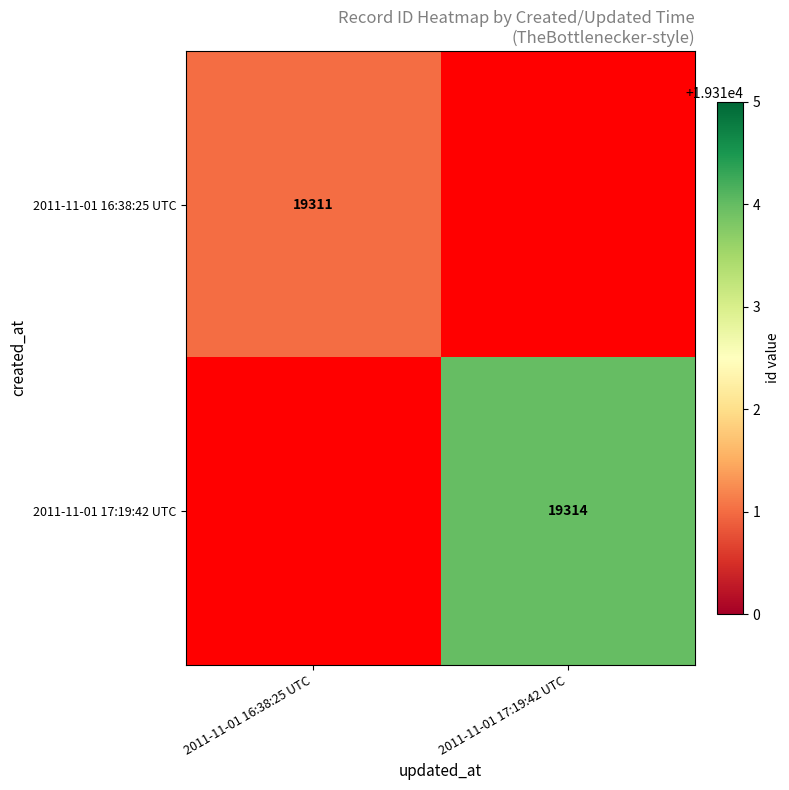

The value of 2011-11-01 16:38:25 UTC at 2011-11-01 16:38:25 UTC is 28849.8. True or false?

False